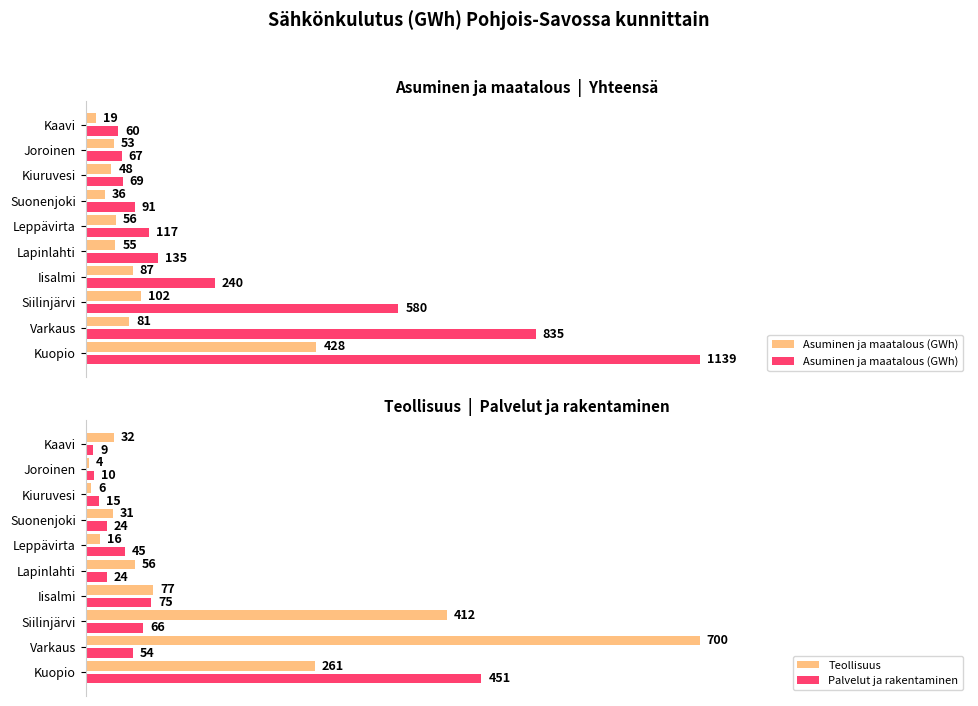

Rank the series by their maximum value, from highest to lowest.

Asuminen ja maatalous (GWh), Teollisuus, Palvelut ja rakentaminen